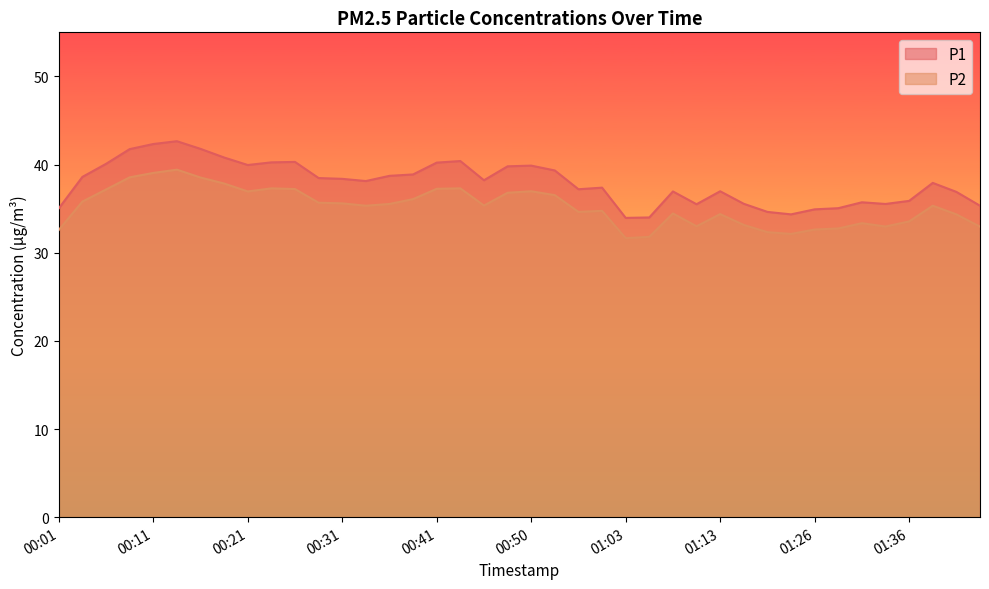

At which label does P1 reach its peak?

00:14